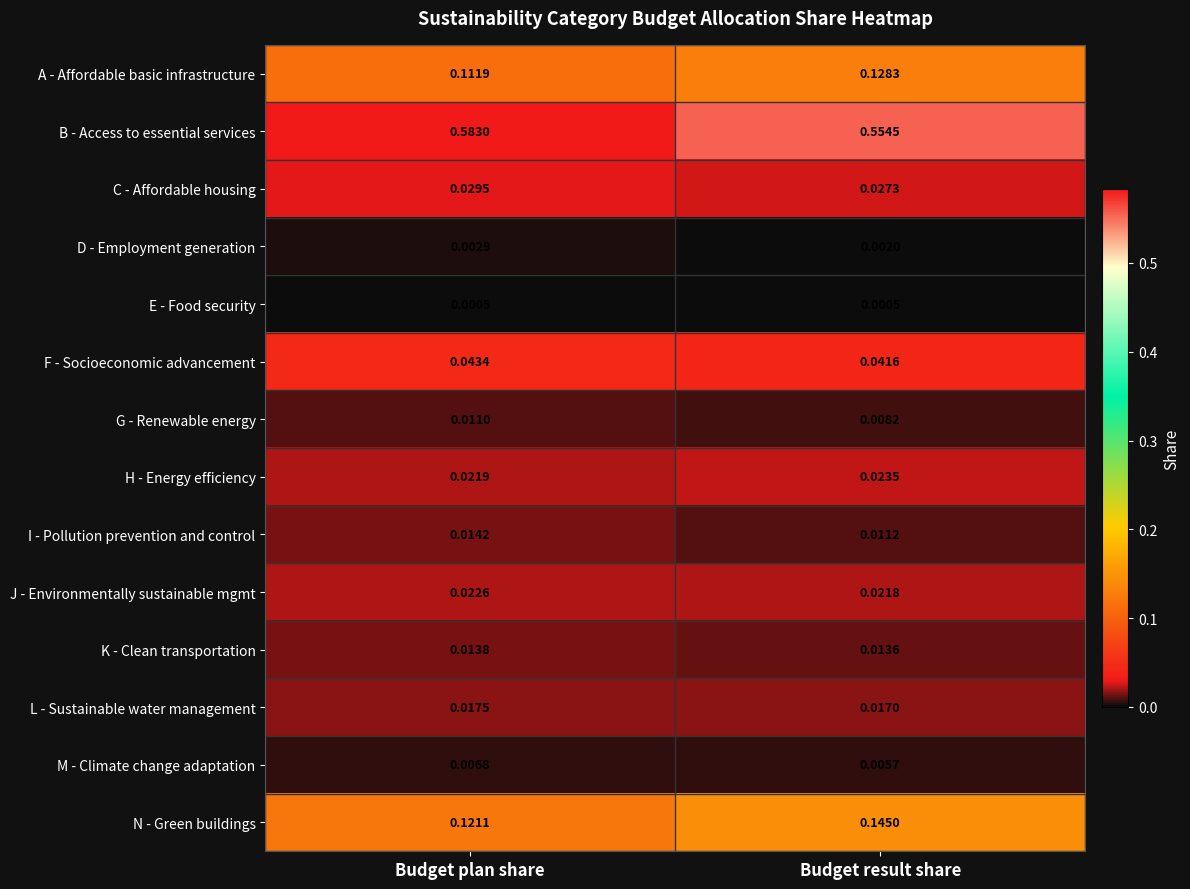

Between Budget plan share and Budget result share, which series saw the biggest shift?

B - Access to essential services